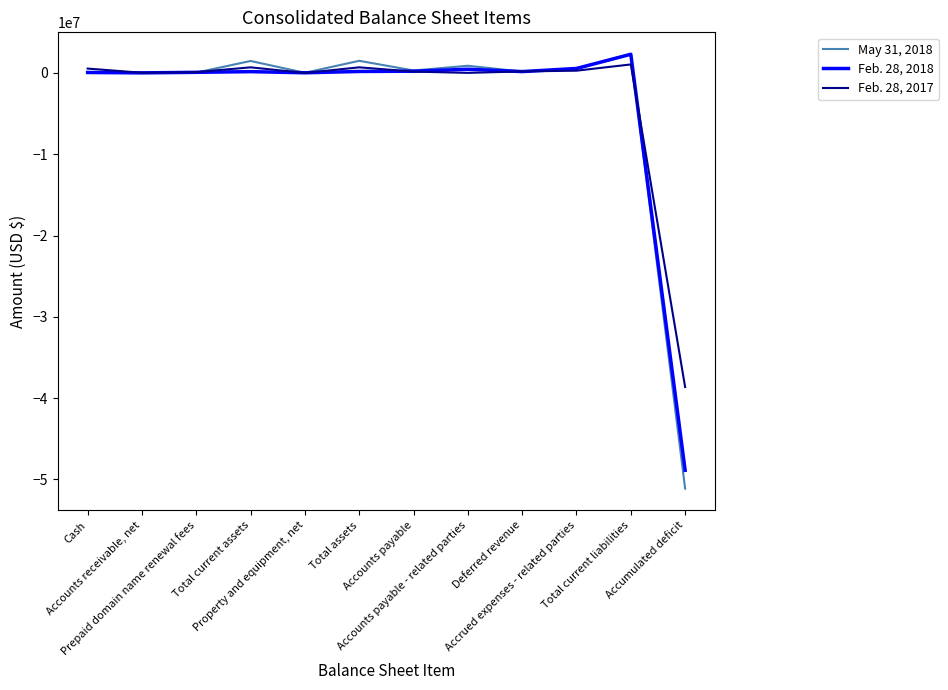

Which series has the largest range (max minus min)?

May 31, 2018